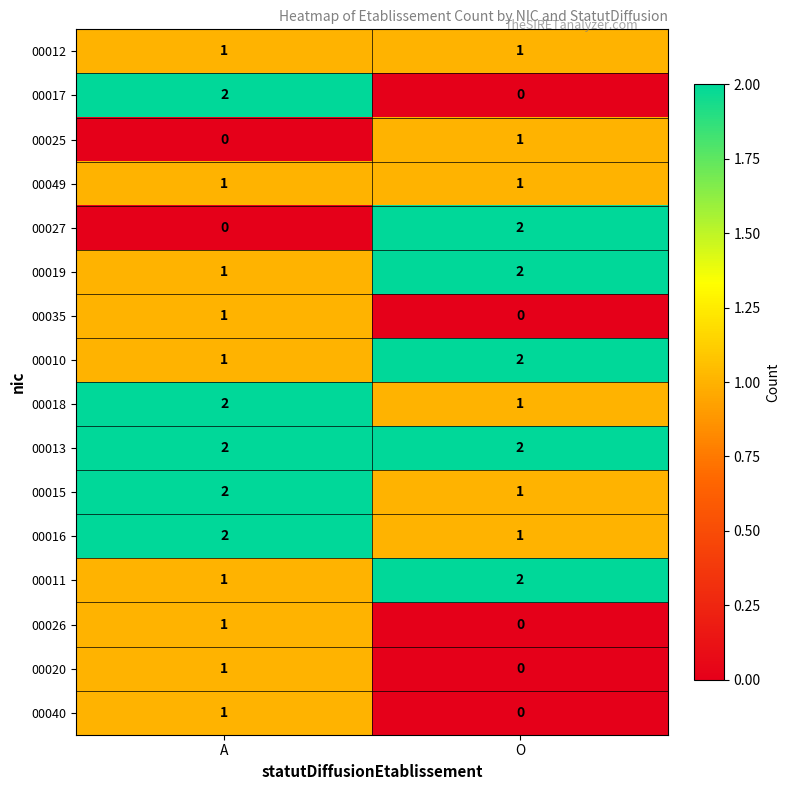

What is the sum of the 00016 values at O and A?

3